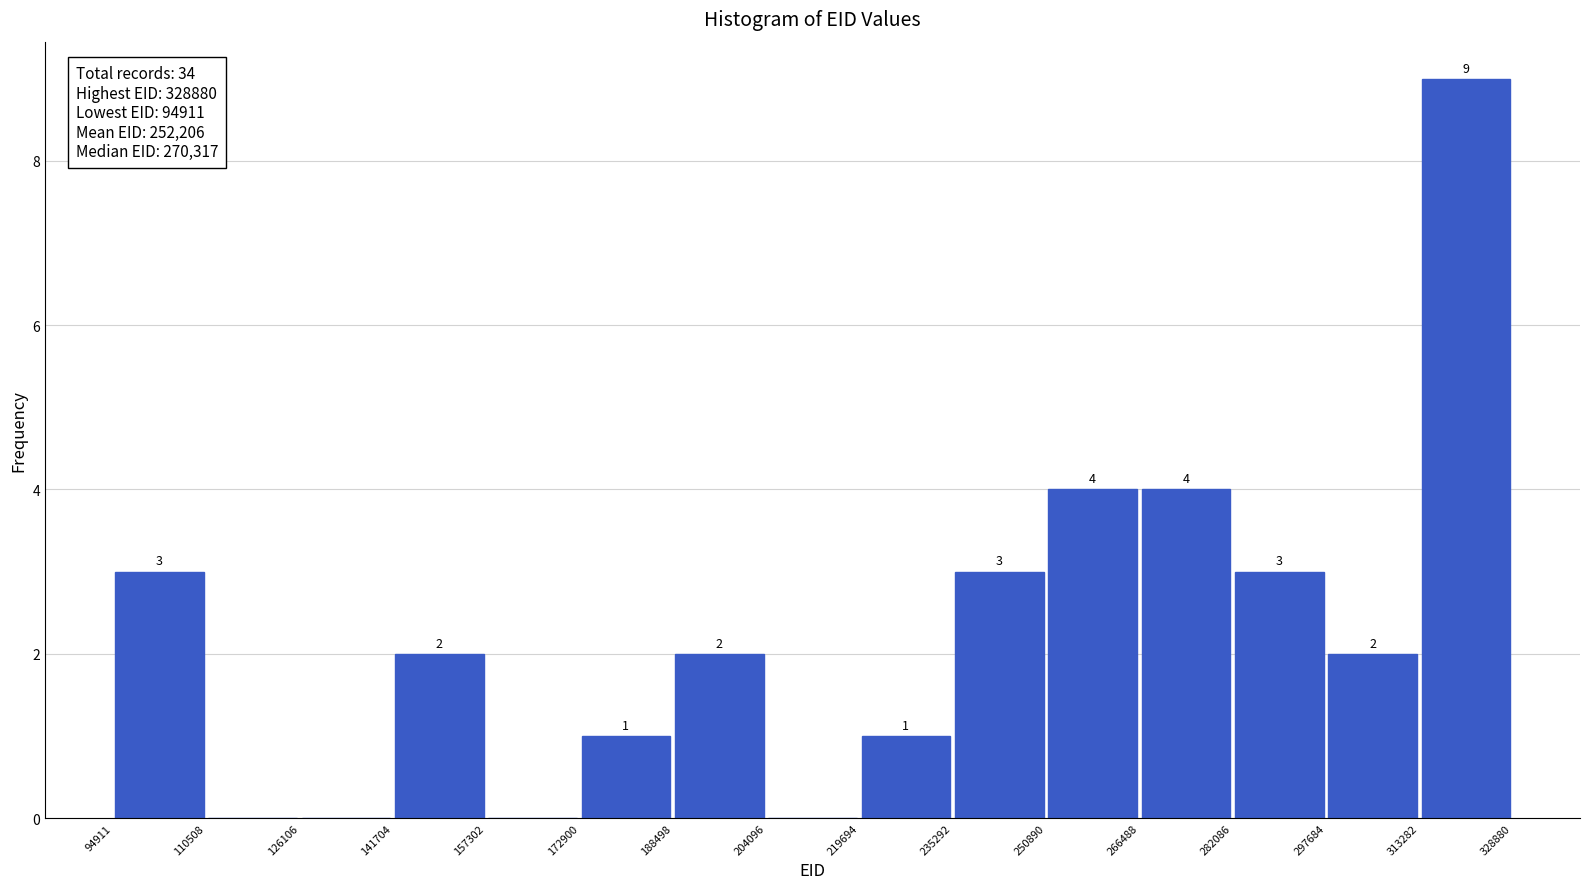

Over which range of the x-axis is the bar tallest?

313282 to 328880